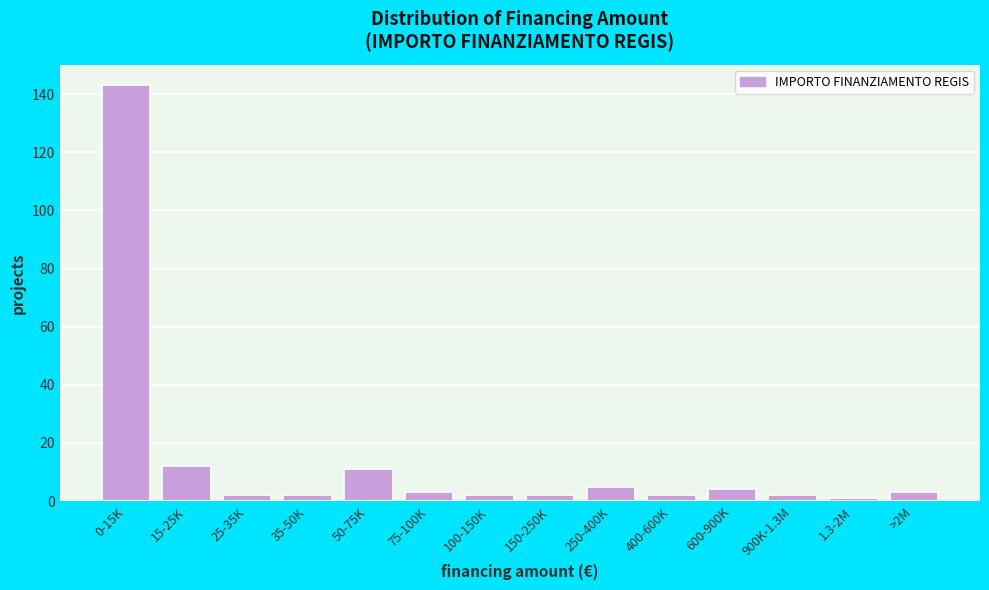

Reading left to right, what are all the values shown in this chart?

143	12	2	2	11	3	2	2	5	2	4	2	1	3